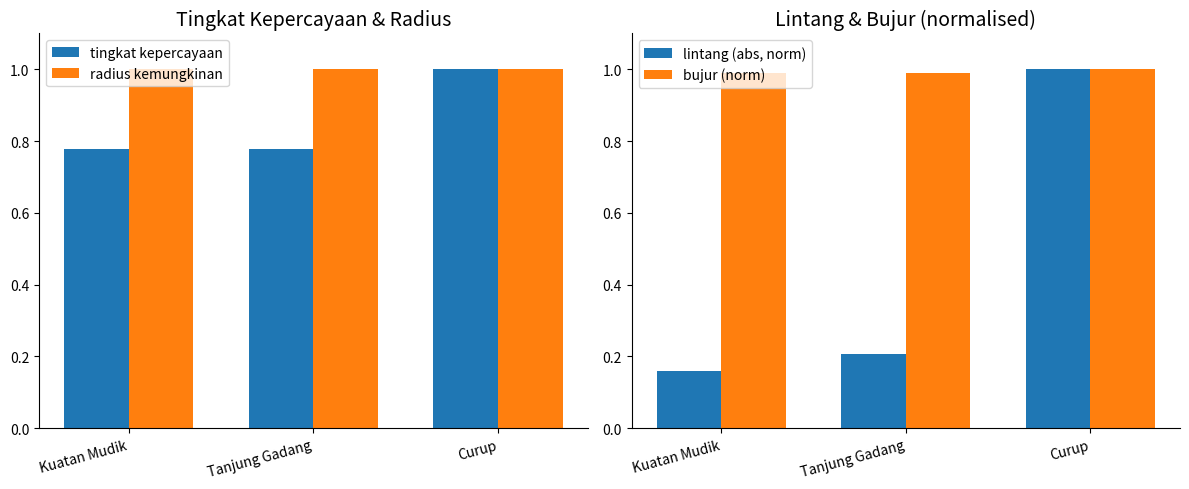

Reading left to right, transcribe all the data shown in this chart.

tingkat kepercayaan: Kuatan Mudik=0.8	Tanjung Gadang=0.8	Curup=1.0
radius kemungkinan: Kuatan Mudik=1.0	Tanjung Gadang=1.0	Curup=1.0
lintang (abs, norm): Kuatan Mudik=0.2	Tanjung Gadang=0.2	Curup=1.0
bujur (norm): Kuatan Mudik=1.0	Tanjung Gadang=1.0	Curup=1.0